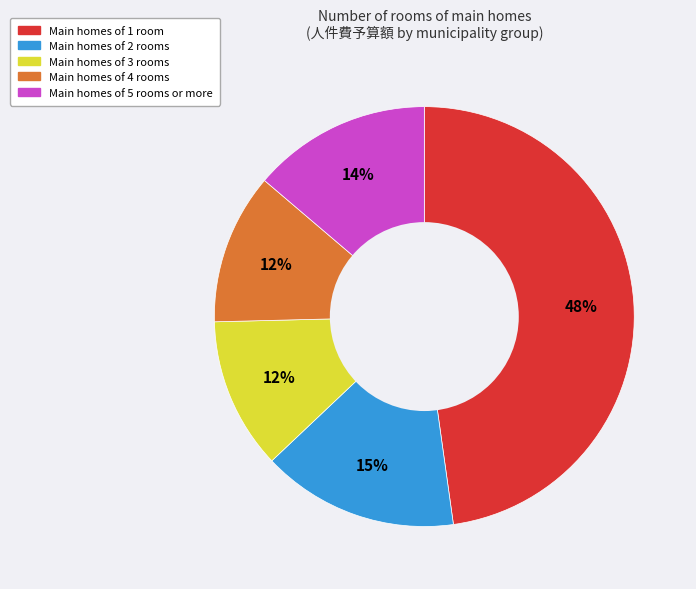

Is there any slice that represents more than half of the pie?

No